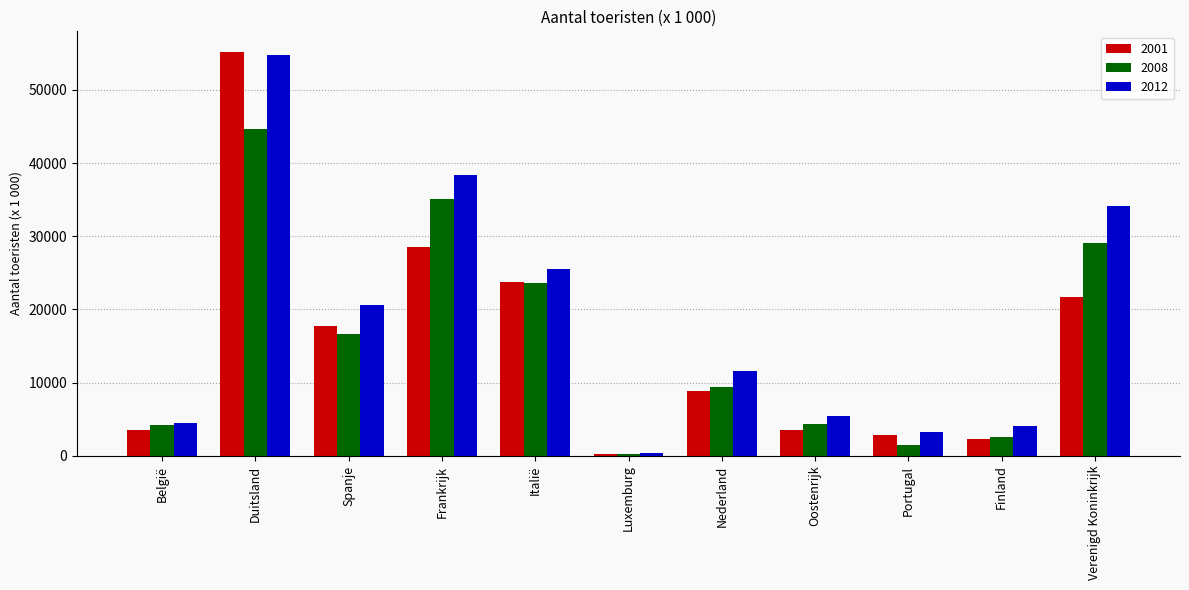

Is it true that 2001 equals 5473 at Oostenrijk?

False